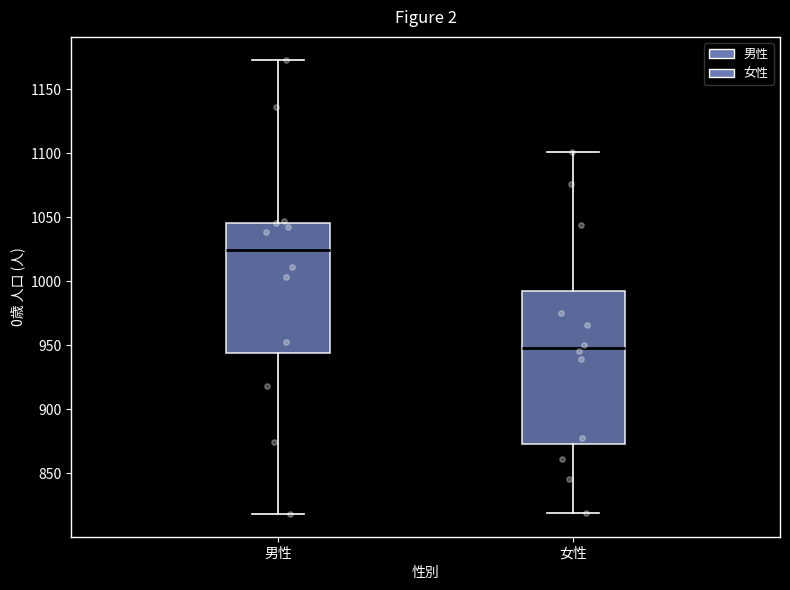

Which box has the lowest median line?

女性